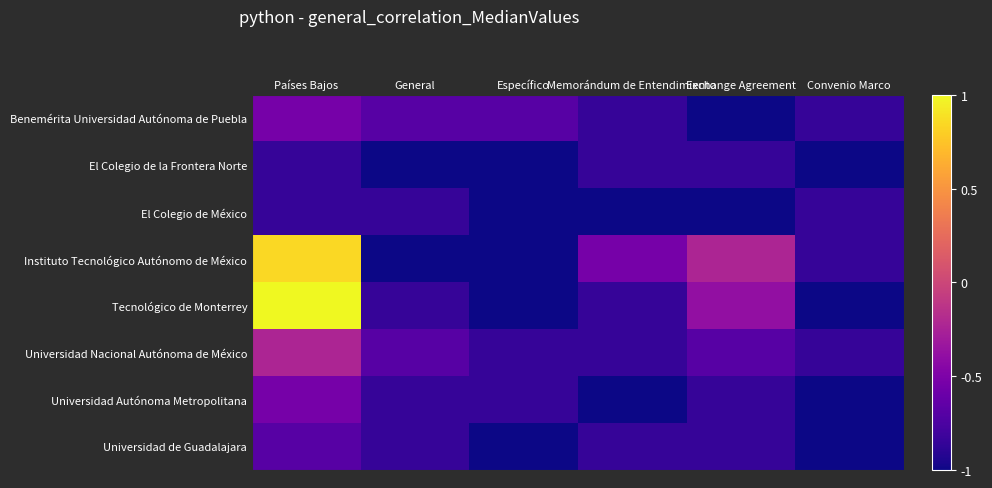

Reading left to right, extract all data points from this chart.

Benemérita Universidad Autónoma de Puebla: Países Bajos=-0.5	General=-0.7	Específico=-0.7	Memorándum de Entendimiento=-0.8	Exchange Agreement=-1.0	Convenio Marco=-0.8
El Colegio de la Frontera Norte: Países Bajos=-0.8	General=-1.0	Específico=-1.0	Memorándum de Entendimiento=-0.8	Exchange Agreement=-0.8	Convenio Marco=-1.0
El Colegio de México: Países Bajos=-0.8	General=-0.8	Específico=-1.0	Memorándum de Entendimiento=-1.0	Exchange Agreement=-1.0	Convenio Marco=-0.8
Instituto Tecnológico Autónomo de México: Países Bajos=0.8	General=-1.0	Específico=-1.0	Memorándum de Entendimiento=-0.5	Exchange Agreement=-0.2	Convenio Marco=-0.8
Tecnológico de Monterrey: Países Bajos=1.0	General=-0.8	Específico=-1.0	Memorándum de Entendimiento=-0.8	Exchange Agreement=-0.4	Convenio Marco=-1.0
Universidad Nacional Autónoma de México: Países Bajos=-0.2	General=-0.7	Específico=-0.8	Memorándum de Entendimiento=-0.8	Exchange Agreement=-0.7	Convenio Marco=-0.8
Universidad Autónoma Metropolitana: Países Bajos=-0.5	General=-0.8	Específico=-0.8	Memorándum de Entendimiento=-1.0	Exchange Agreement=-0.8	Convenio Marco=-1.0
Universidad de Guadalajara: Países Bajos=-0.7	General=-0.8	Específico=-1.0	Memorándum de Entendimiento=-0.8	Exchange Agreement=-0.8	Convenio Marco=-1.0